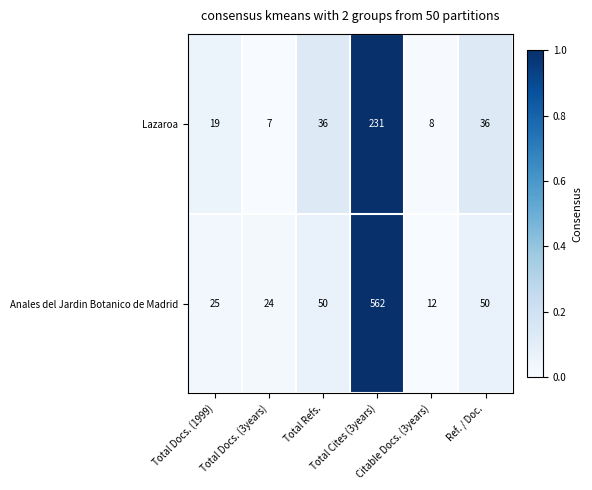

Which series has the largest range (max minus min)?

Anales del Jardin Botanico de Madrid